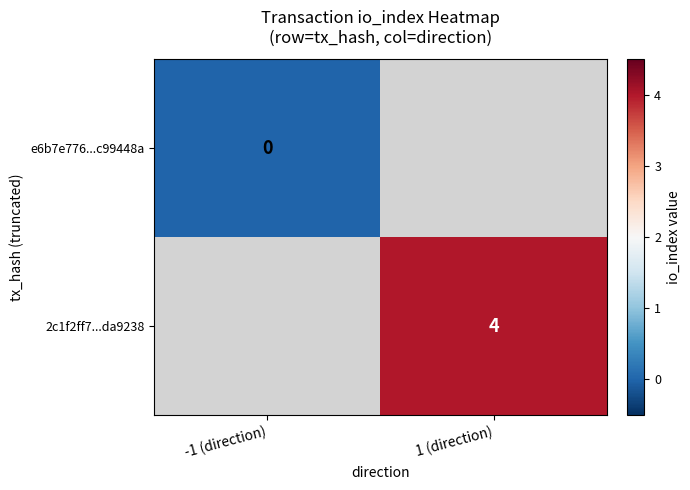

True or false: 2c1f2ff7...da9238 has a value of 4 at 1 (direction).

True